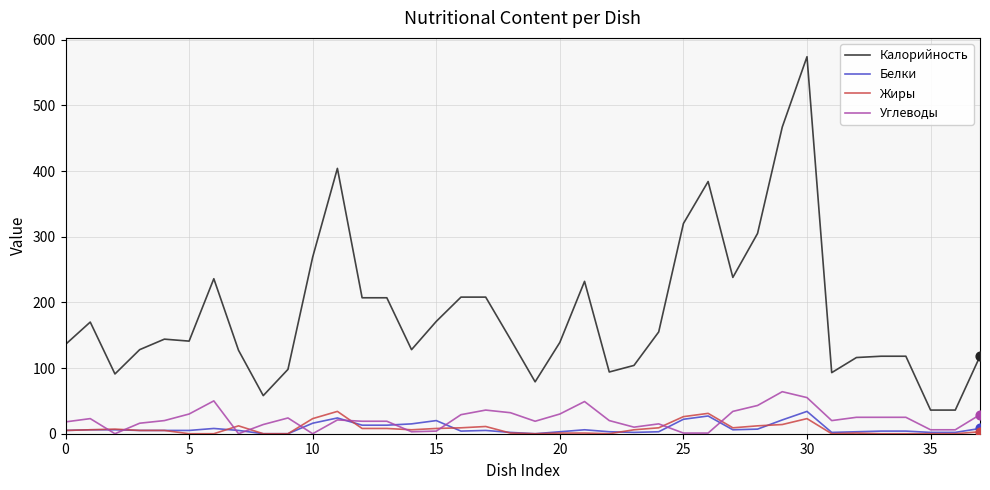

At how many categories does at least one series exceed 557?

1